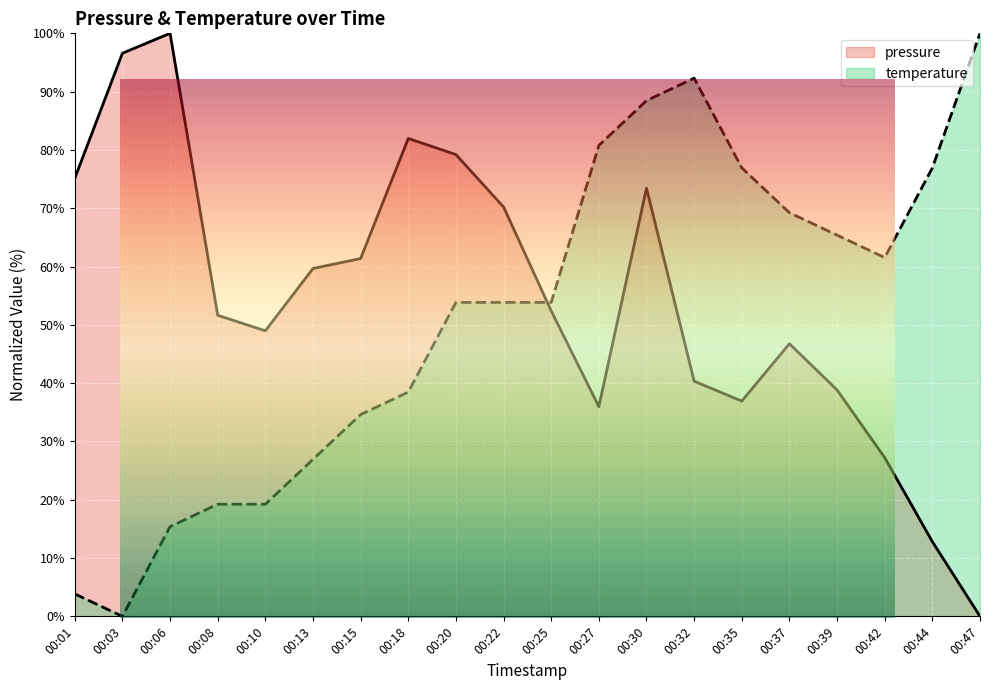

Read the pressure value at 00:44.

12.8